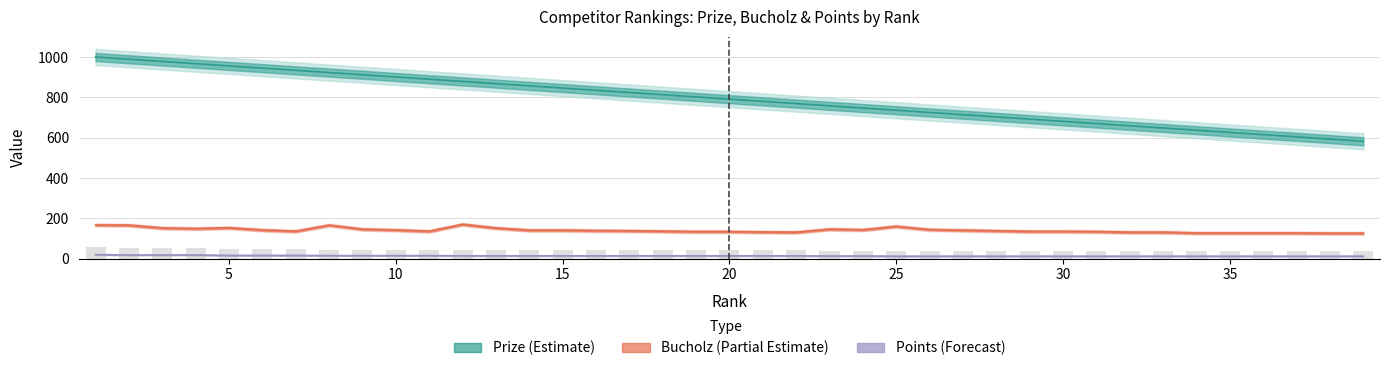

Reading right to left, extract all data points from this chart.

Prize: 39=582	38=593	37=604	36=615	35=626	34=637	33=648	32=659	31=670	30=681	29=692	28=703	27=714	26=725	25=736	24=747	23=758	22=769	21=780	20=791	19=802	18=813	17=824	16=835	15=846	14=857	13=868	12=879	11=890	10=901	9=912	8=923	7=934	6=945	5=956	4=967	3=978	2=989	1=1000
Bucholz: 39=126	38=126	37=127	36=127	35=127	34=127	33=131	32=131	31=134	30=135	29=135	28=138	27=141	26=144	25=160	24=143	23=146	22=131	21=132	20=134	19=134	18=136	17=138	16=139	15=141	14=141	13=152	12=170	11=136	10=142	9=146	8=166	7=136	6=142	5=153	4=149	3=152	2=166	1=167
Points: 39=12	38=12	37=12	36=12	35=12	34=12	33=12	32=12	31=12	30=12	29=12	28=12	27=12	26=12	25=12	24=13	23=13	22=14	21=14	20=14	19=14	18=14	17=14	16=14	15=14	14=14	13=14	12=14	11=15	10=15	9=15	8=15	7=16	6=16	5=16	4=18	3=18	2=18	1=20